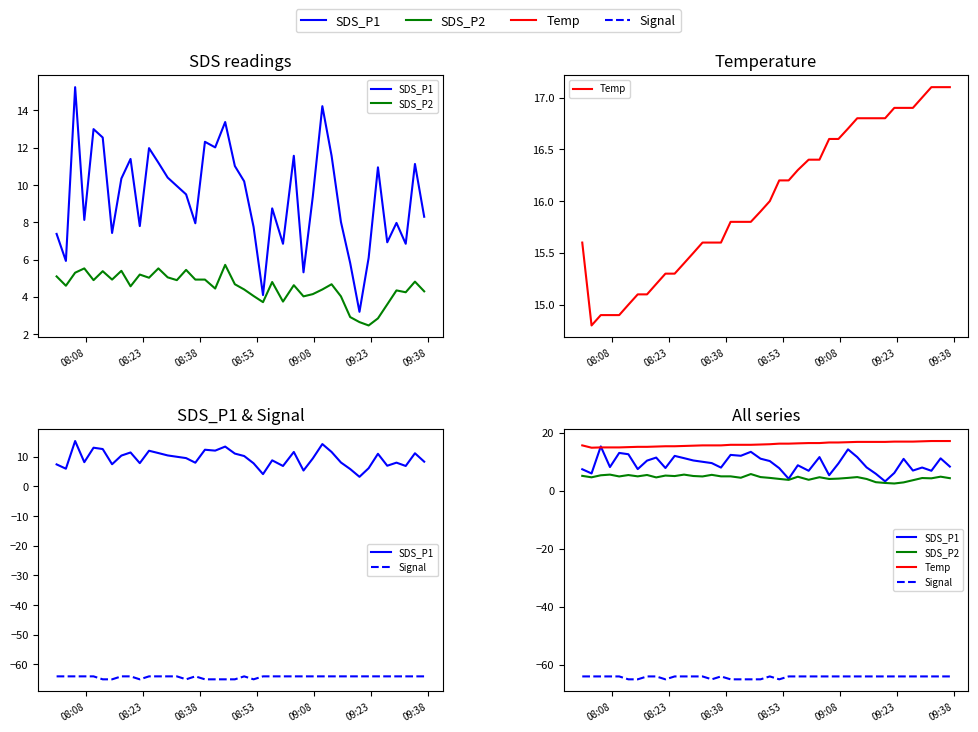

What is the lowest value of the SDS_P1 series?

3.2